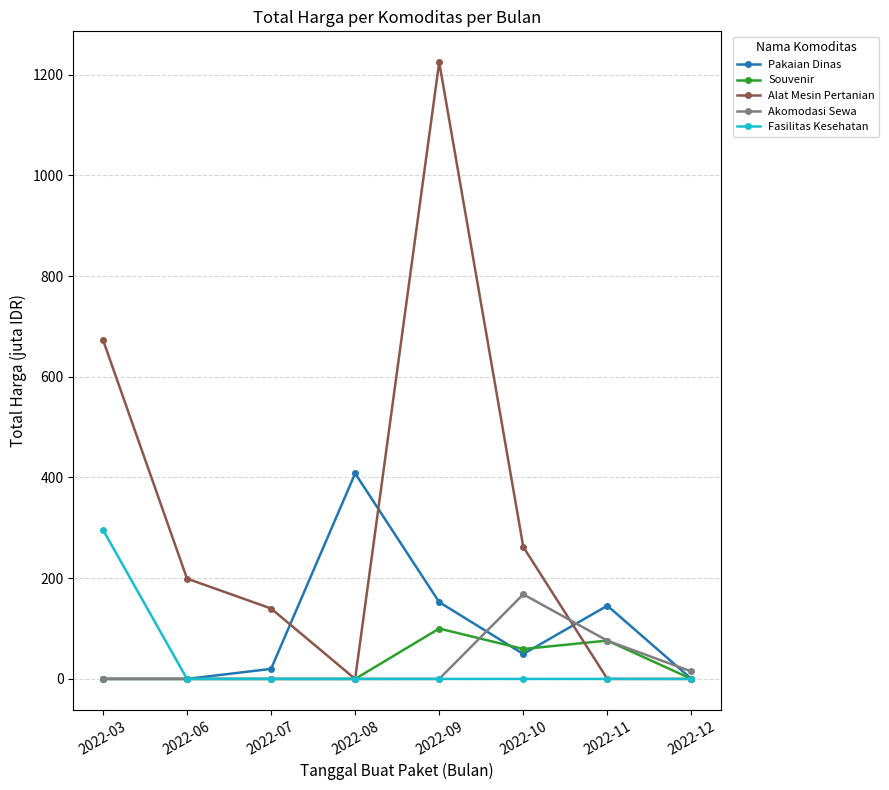

What is the maximum value for Souvenir?

100.0